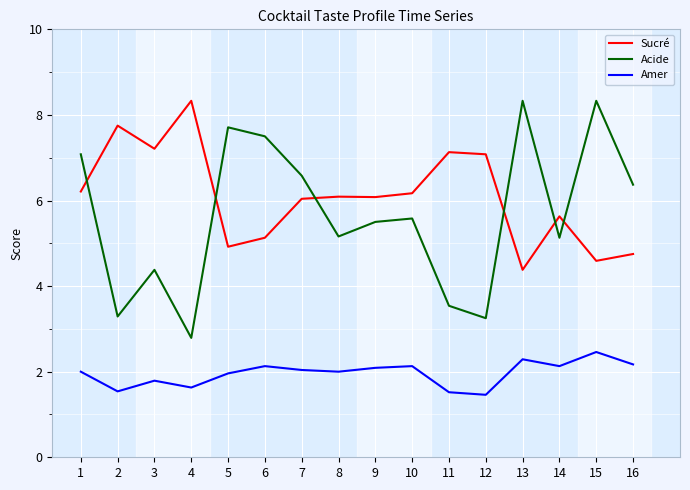

Which series has the largest range (max minus min)?

Acide